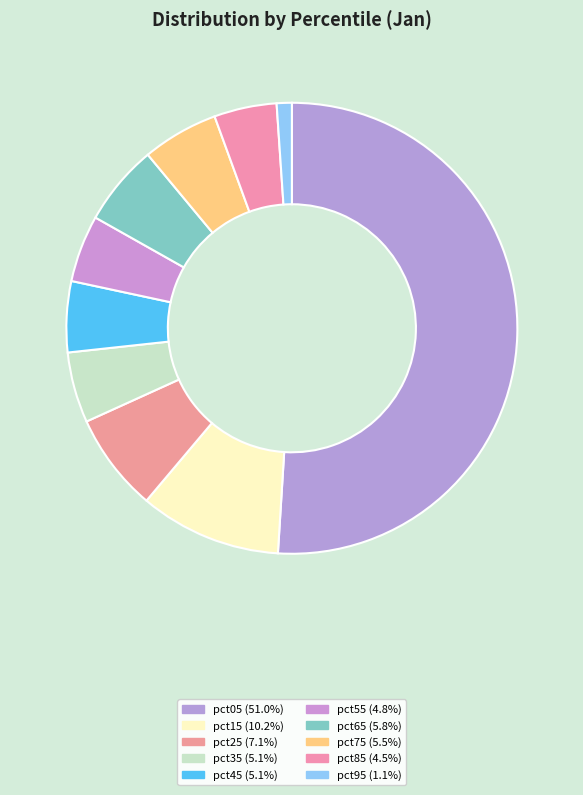

To the nearest percent, what percentage of the pie is pct75?

5%